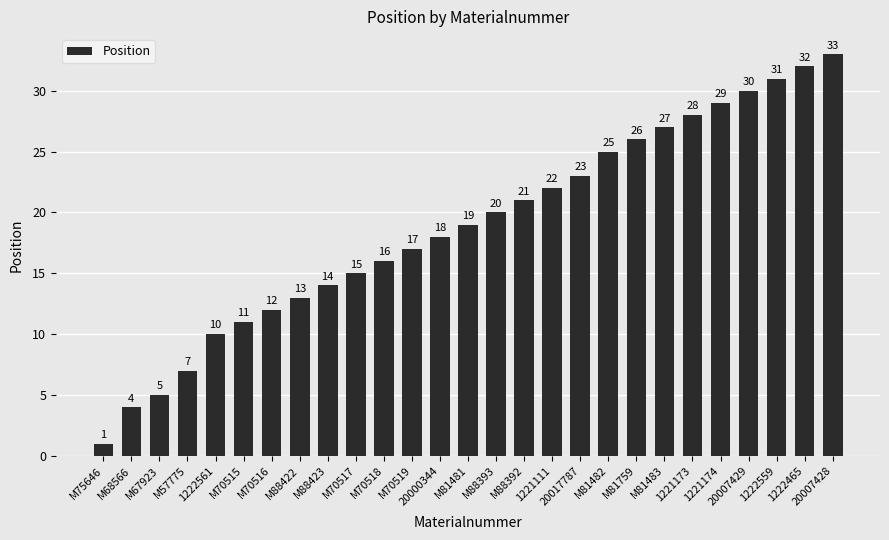

How many data points are less than 19?

13